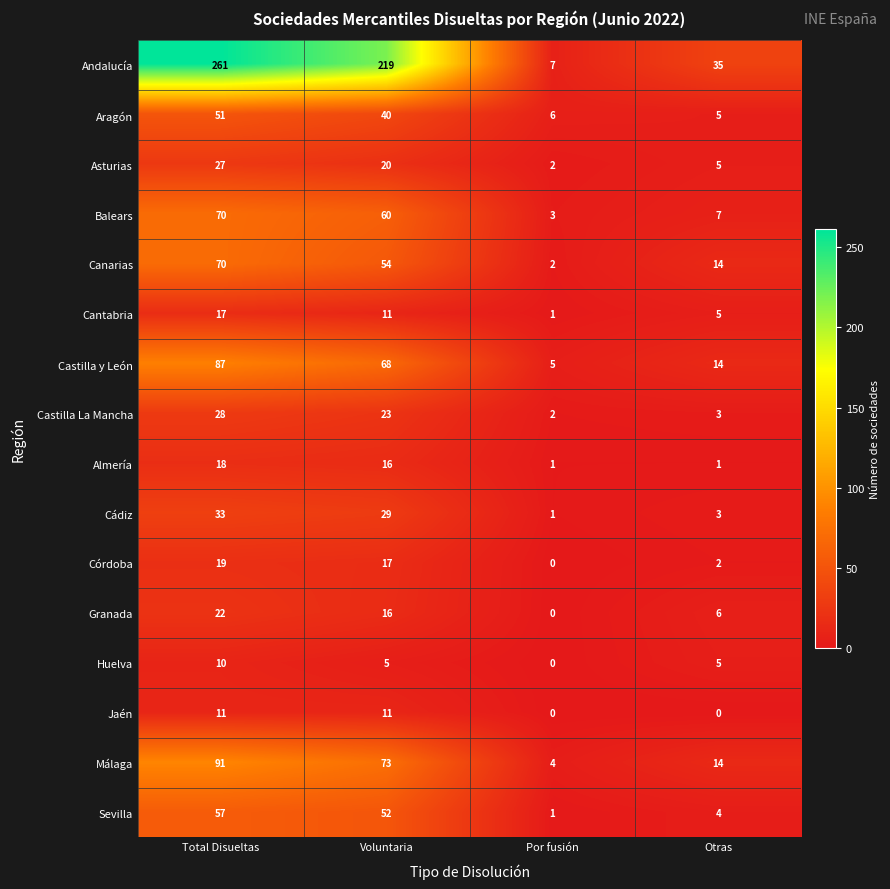

Which series changed the most between Por fusión and Otras?

Andalucía